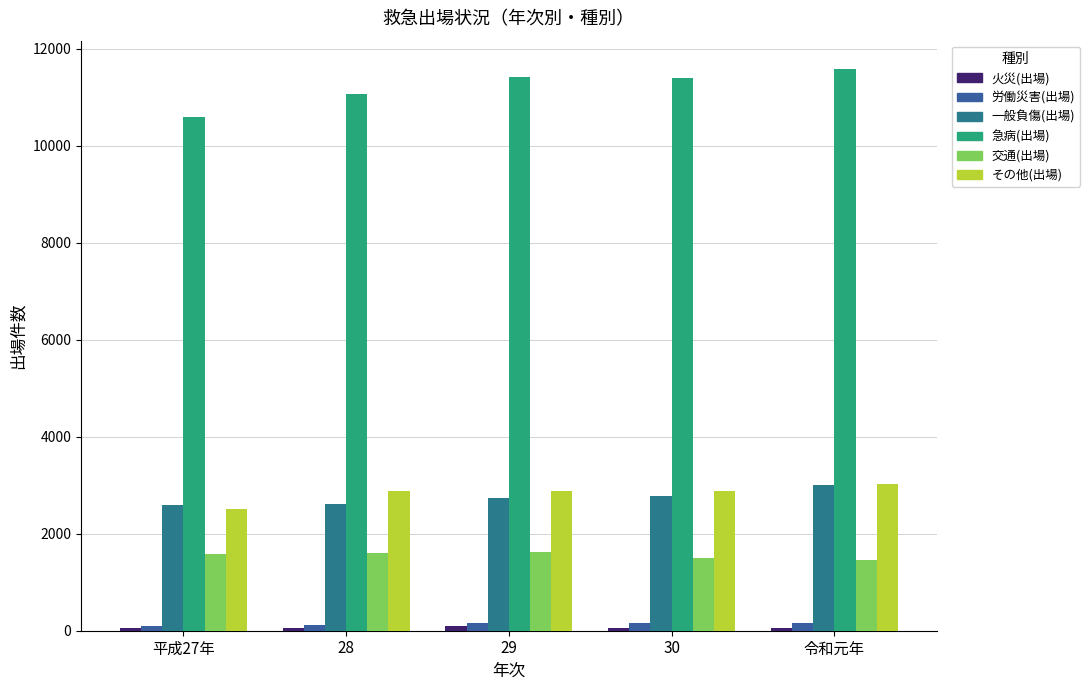

What is the label of the 3rd bar from the right?

29